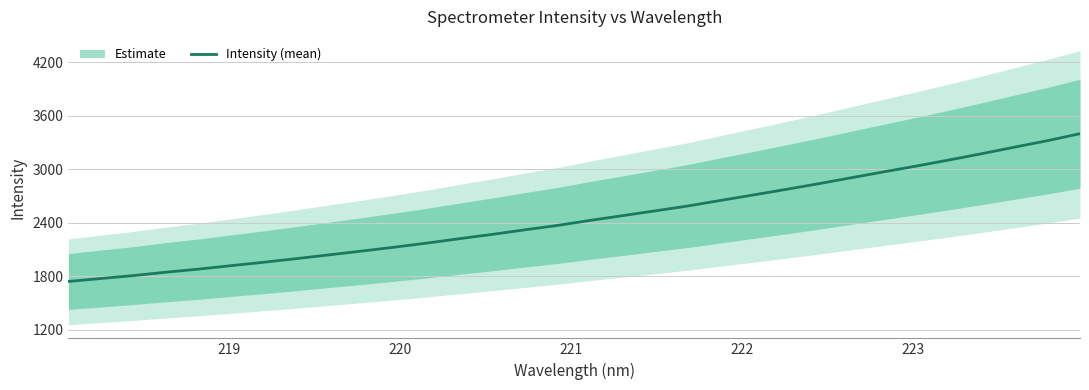

What is the maximum value for Intensity (mean)?

3399.8